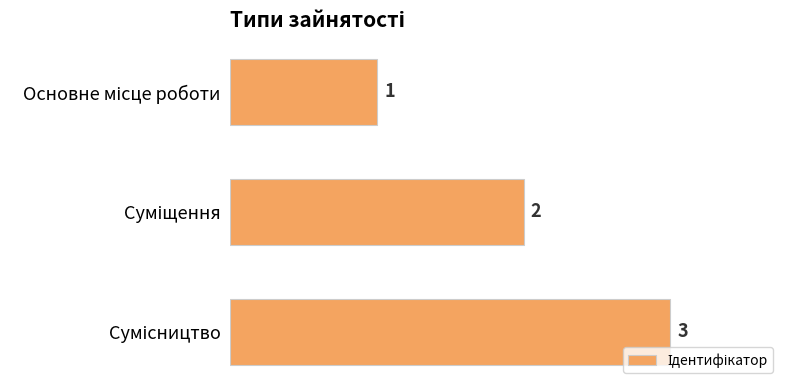

How many values are between 1 and 3?

3